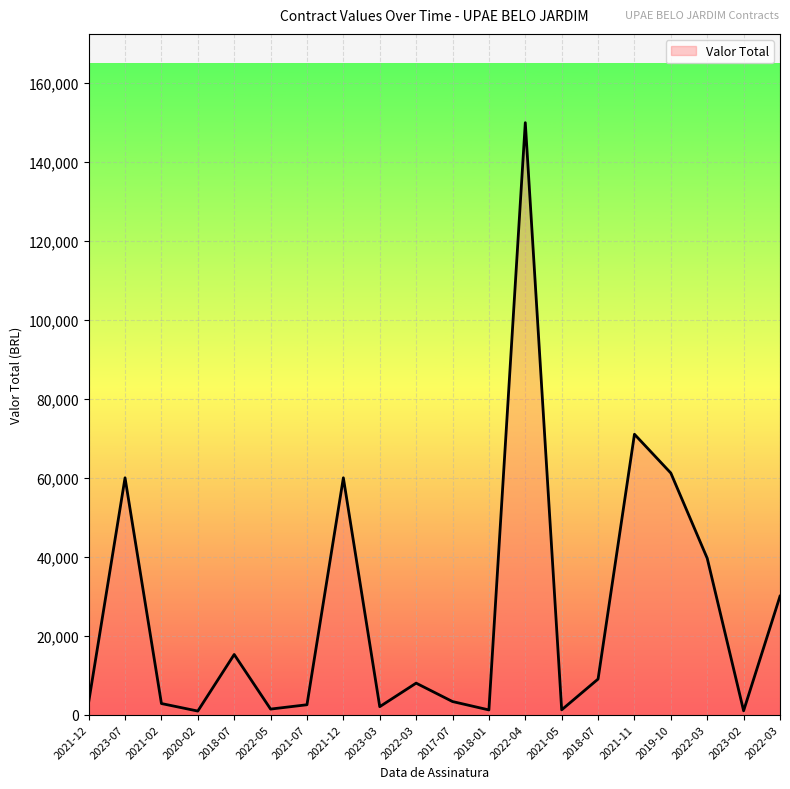

Does the chart have visible grid lines?

Yes